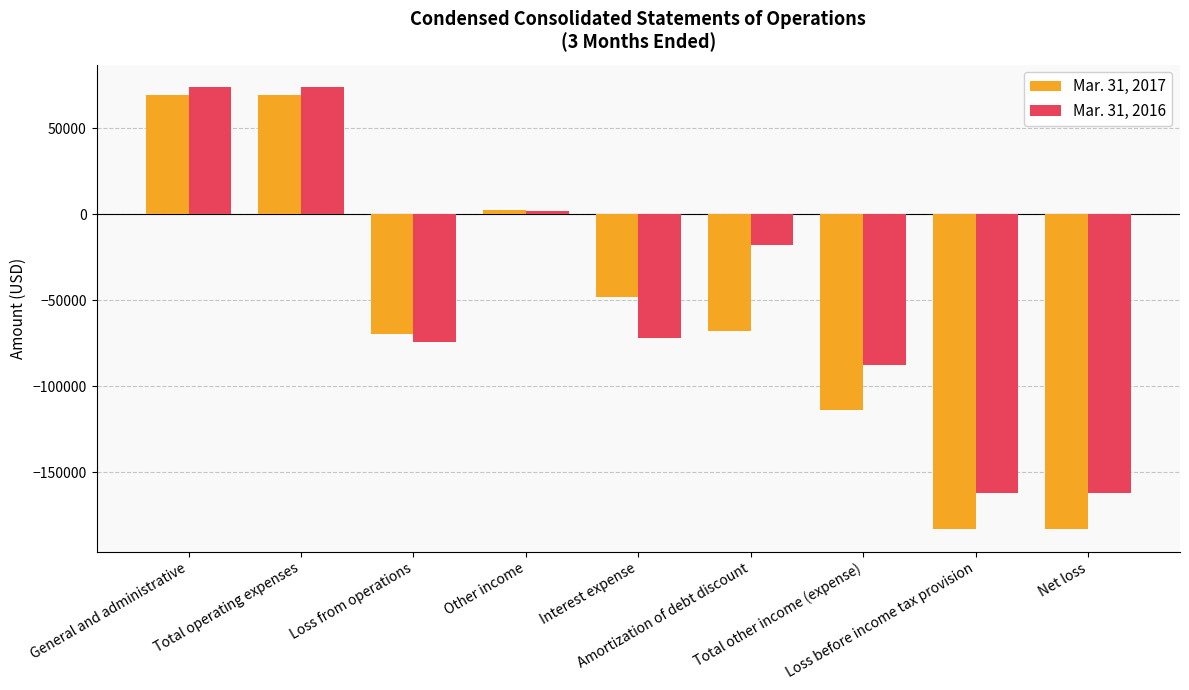

Which series has the largest range (max minus min)?

Mar. 31, 2017